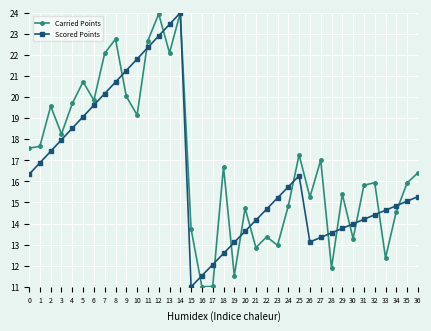

Between which two adjacent categories do Carried Points and Scored Points first intersect?

8 and 9